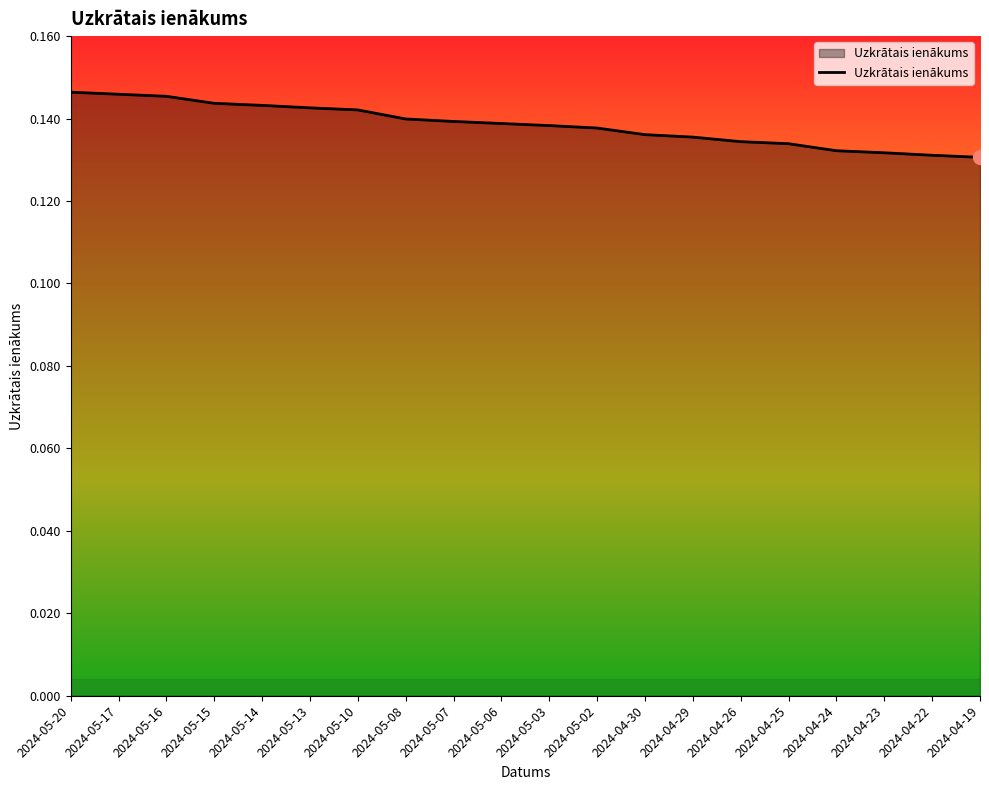

What position from the right is 2024-05-17?

19